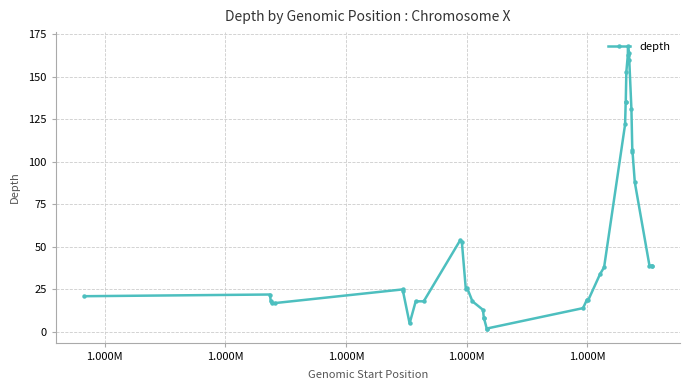

What is the maximum value shown in the chart?

168